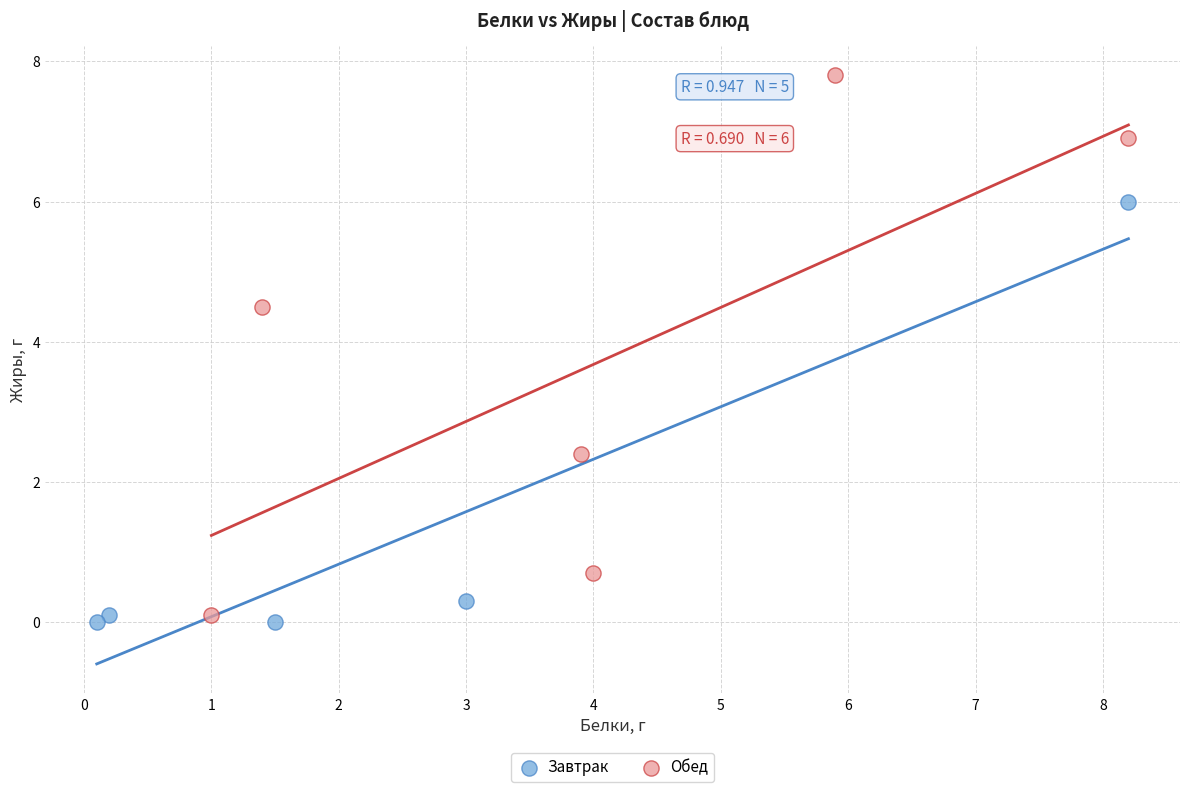

Which series reaches the maximum Y coordinate?

Обед